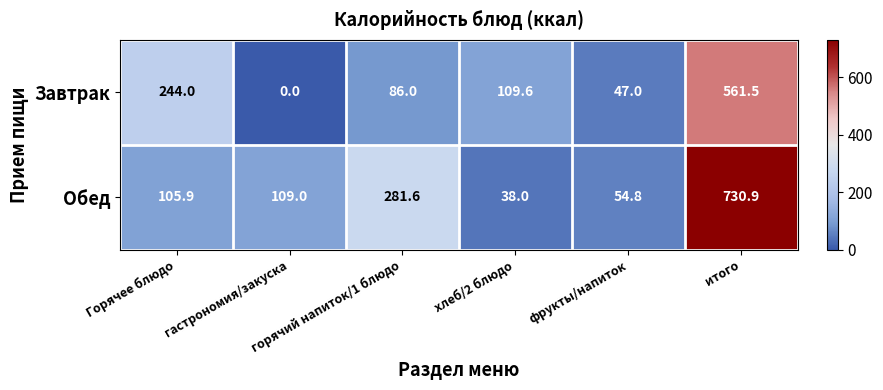

What is the average value of the Завтрак series?

174.7